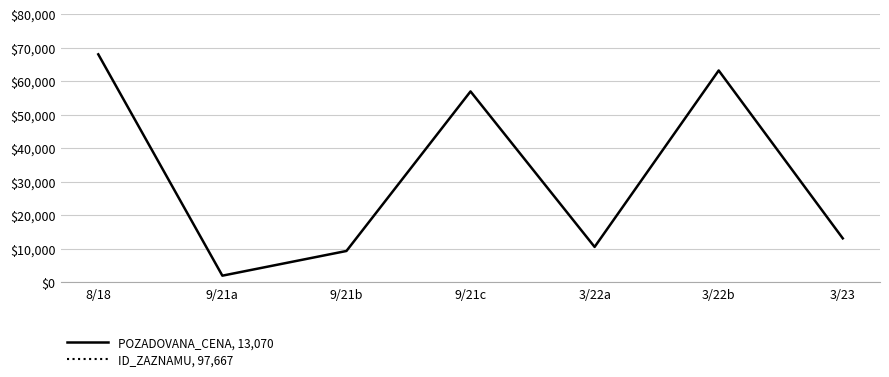

Read the ID_ZAZNAMU, 97,667 value at 9/21a.

95464